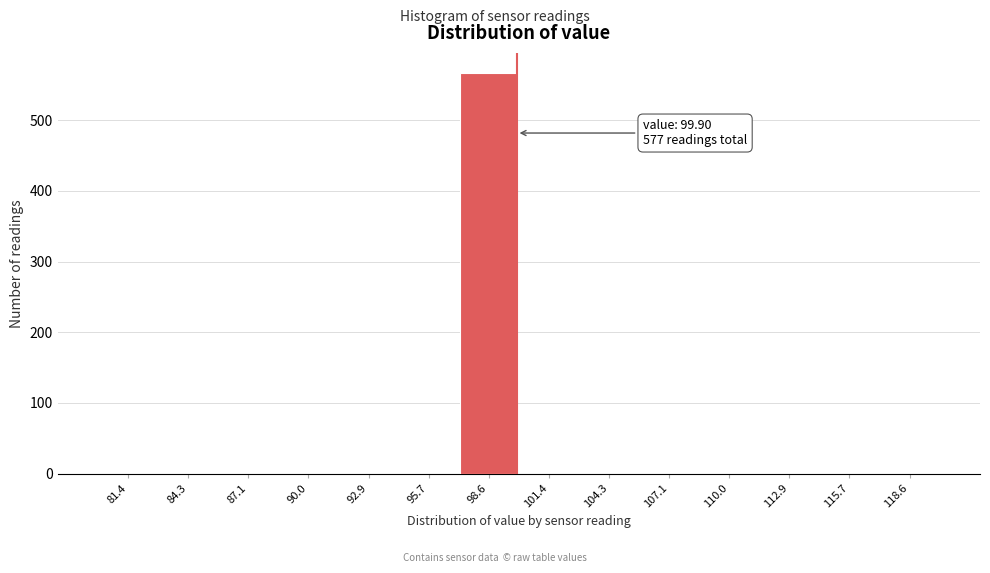

Over which range of the x-axis is the bar tallest?

97.0 to 100.0